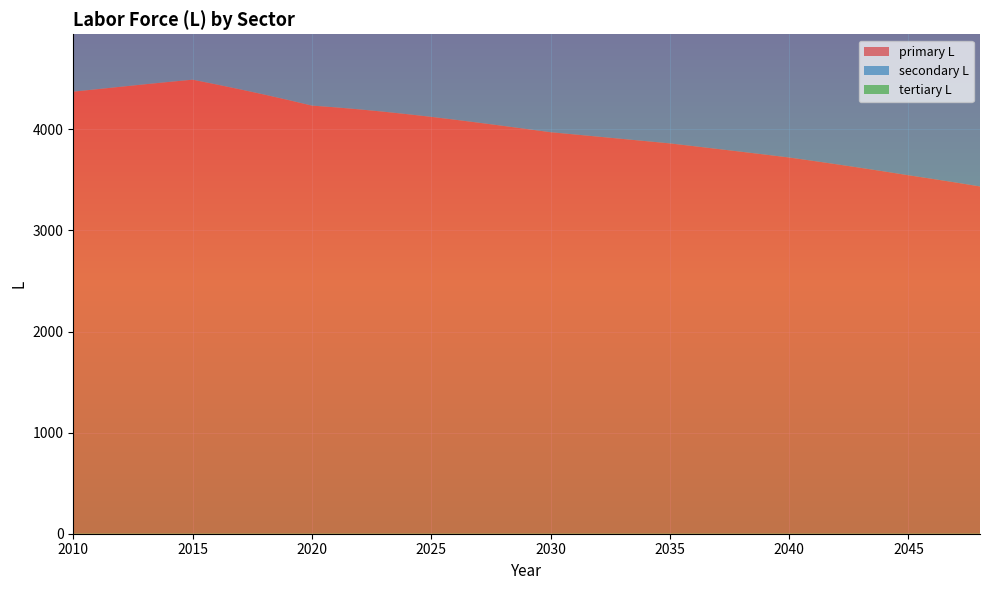

Reading left to right, transcribe all the data shown in this chart.

primary L: 2010=4372.9	2011=4397.2	2012=4421.6	2013=4445.6	2014=4469.0	2015=4491.3	2016=4444.1	2017=4395.2	2018=4344.2	2019=4290.8	2020=4234.9	2021=4217.6	2022=4197.4	2023=4174.8	2024=4150.1	2025=4123.7	2026=4095.2	2027=4065.5	2028=4034.8	2029=4003.4	2030=3971.7	2031=3949.8	2032=3927.7	2033=3905.6	2034=3883.4	2035=3861.2	2036=3833.8	2037=3806.2	2038=3778.4	2039=3750.2	2040=3721.6	2041=3688.3	2042=3654.2	2043=3619.2	2044=3583.1	2045=3545.9	2046=3510.3	2047=3473.4	2048=3435.3
secondary L: 2010=1971.9	2011=1991.8	2012=2011.8	2013=2031.7	2014=2051.4	2015=2070.5	2016=2053.3	2017=2035.4	2018=2016.4	2019=1996.3	2020=2004.4	2021=1994.7	2022=2001.9	2023=2004.5	2024=2002.7	2025=1996.9	2026=1989.6	2027=1978.6	2028=1964.3	2029=1947.1	2030=1927.3	2031=1912.6	2032=1895.8	2033=1877.1	2034=1856.8	2035=1835.0	2036=1813.7	2037=1791.1	2038=1767.5	2039=1743.1	2040=1717.8	2041=1692.0	2042=1665.6	2043=1638.8	2044=1611.6	2045=1584.0	2046=1558.6	2047=1532.9	2048=1507.1
tertiary L: 2010=2916.7	2011=2996.8	2012=3077.2	2013=3157.6	2014=3237.7	2015=3317.2	2016=3334.7	2017=3350.8	2018=3365.2	2019=3377.6	2020=3387.8	2021=3587.5	2022=3611.4	2023=3631.4	2024=3647.6	2025=3660.0	2026=3669.7	2027=3675.7	2028=3678.3	2029=3677.9	2030=3674.9	2031=3681.3	2032=3685.5	2033=3687.7	2034=3687.9	2035=3686.5	2036=3686.4	2037=3684.8	2038=3681.7	2039=3677.3	2040=3671.4	2041=3664.3	2042=3656.0	2043=3646.3	2044=3635.4	2045=3623.1	2046=3616.1	2047=3607.9	2048=3598.3